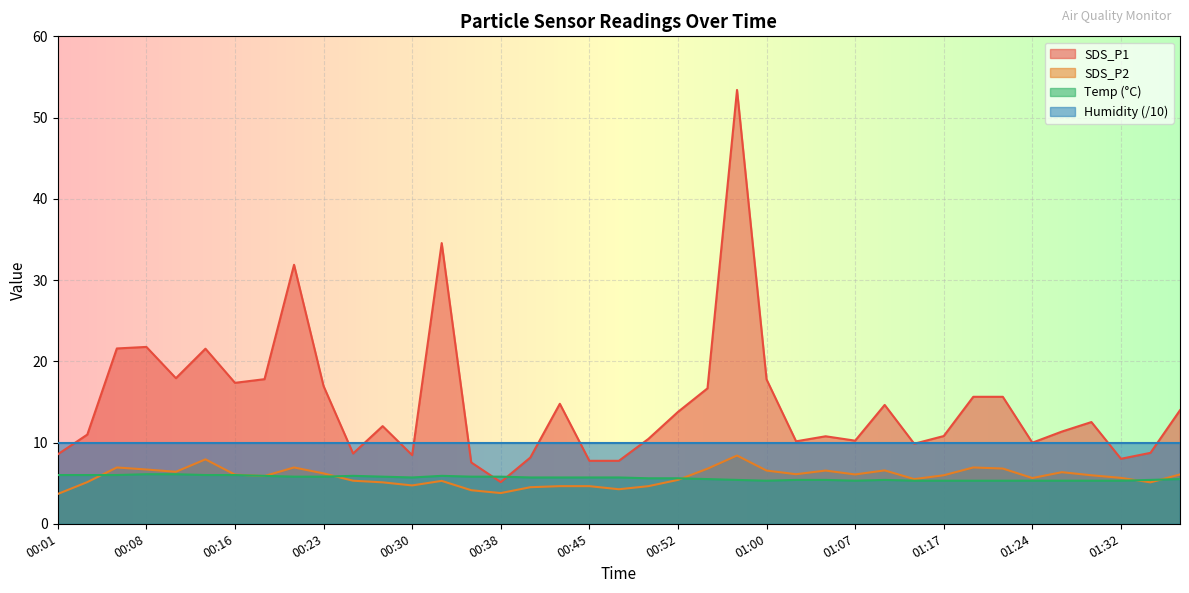

True or false: Humidity (/10) and Temp (°C) intersect in this chart.

False